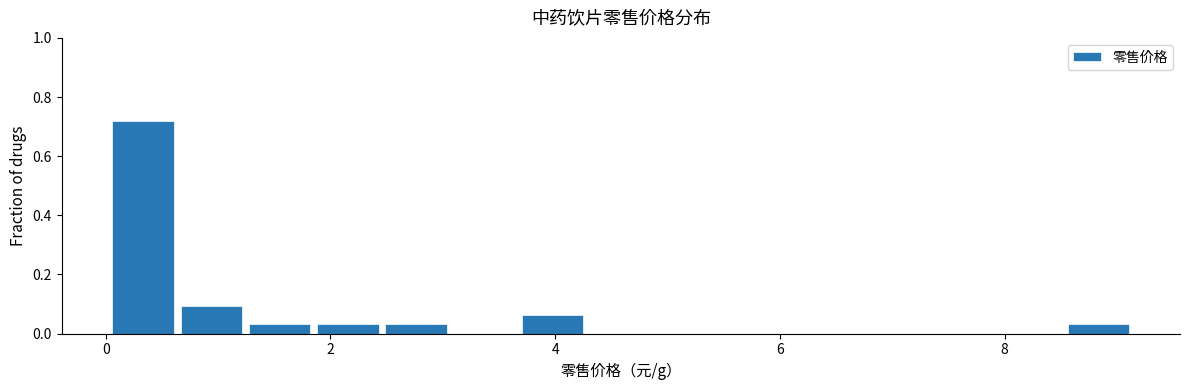

Read against the x-axis, roughly where is the centre of the tallest bar?

0.4